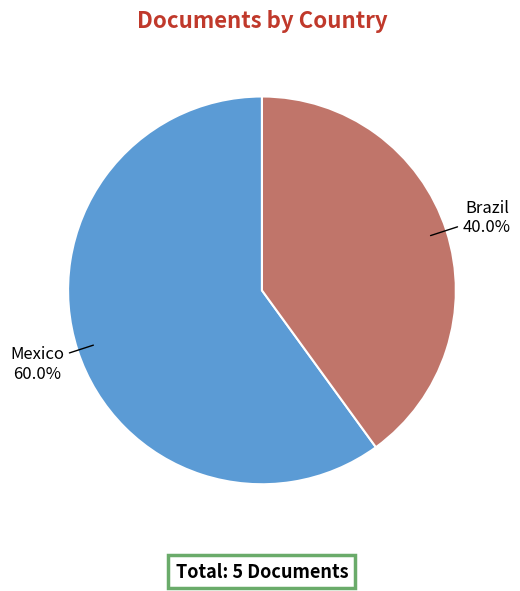

Count the number of slices in the pie.

2